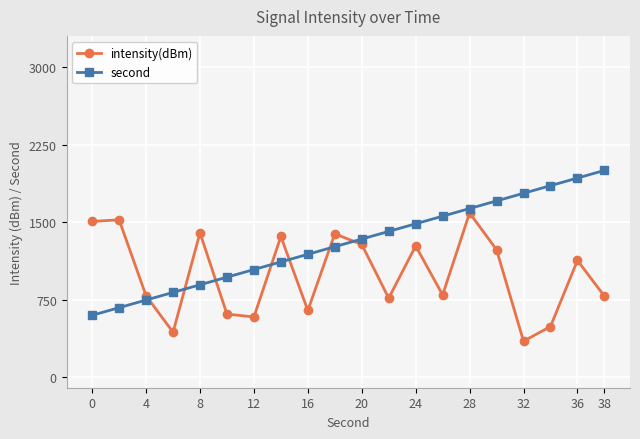

At how many categories does at least one series exceed 946?

18